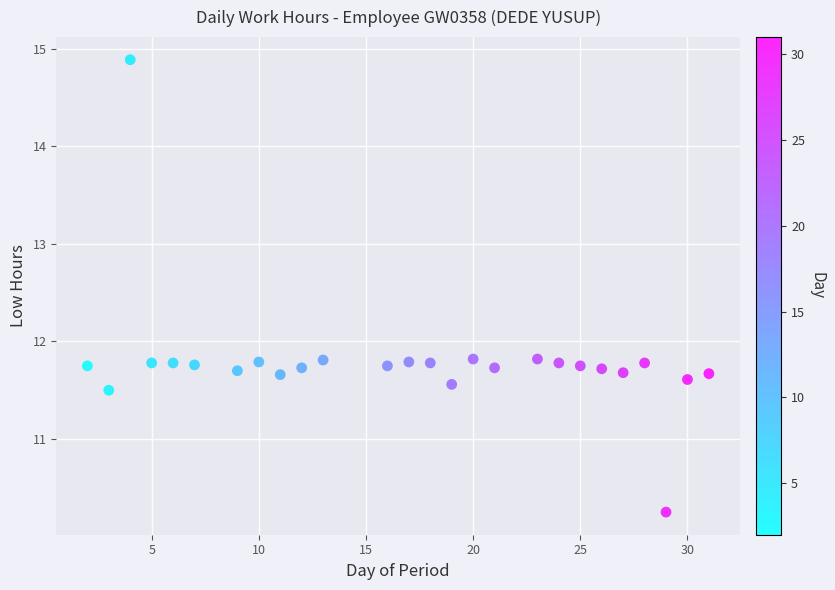

What is the range of Y values (max minus min)?

4.6